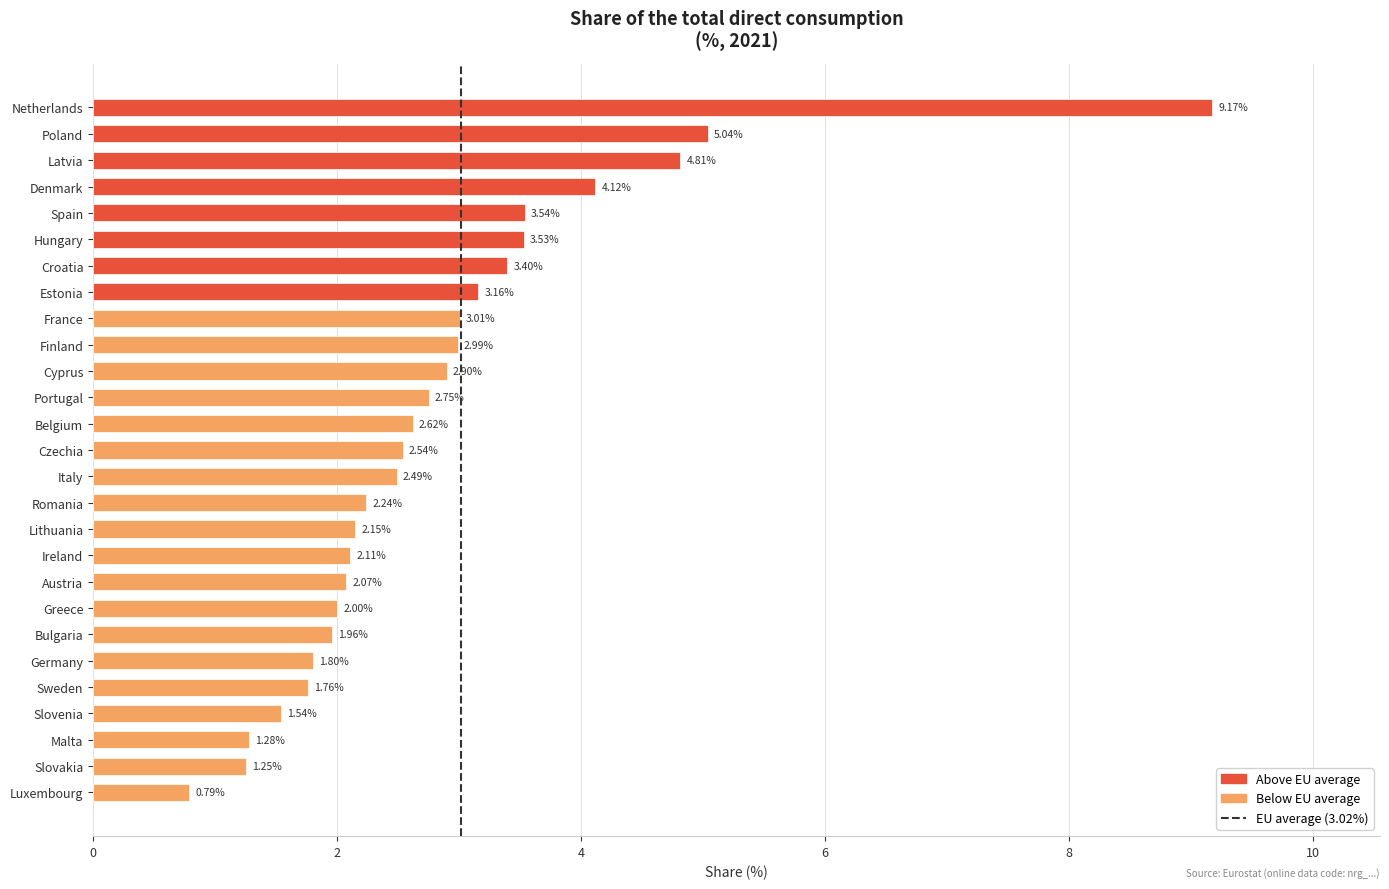

At which label is the value closest to 4?

Denmark